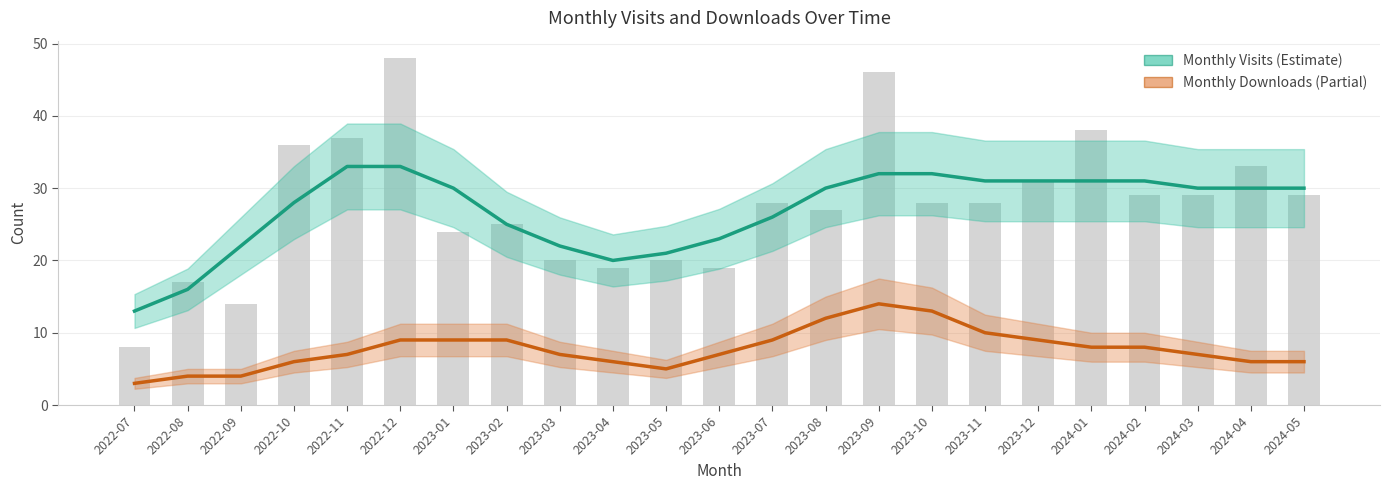

What are all the series names shown in the legend?

Monthly Visits, Monthly Downloads